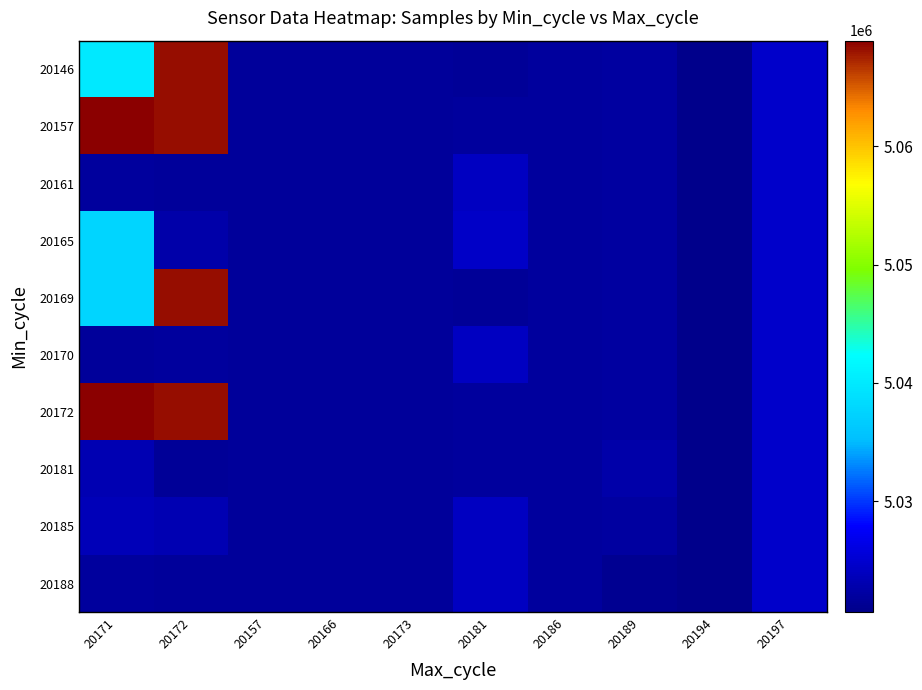

Rank the series at 20171 from highest to lowest value.

20157, 20172, 20146, 20165, 20169, 20185, 20181, 20161, 20188, 20170